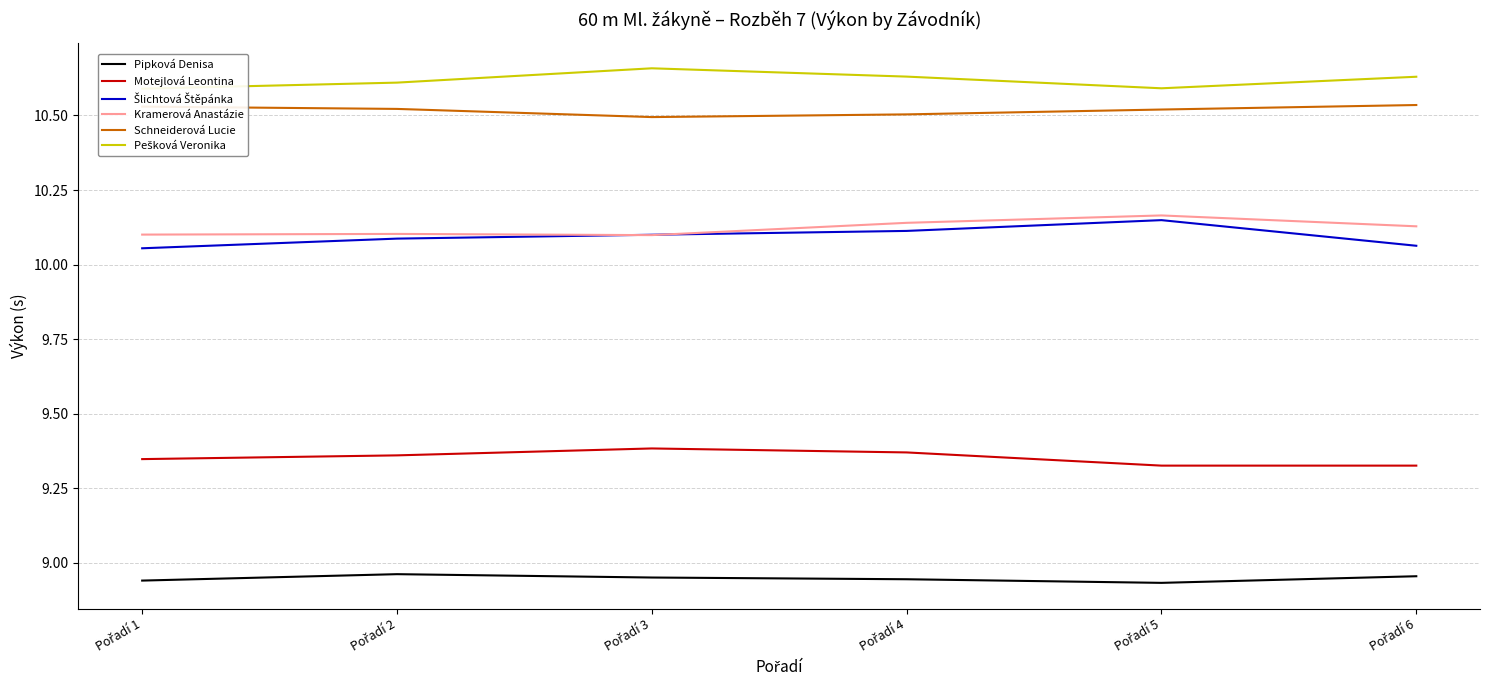

The value of Kramerová Anastázie at Pořadí 2 is 16.2. True or false?

False